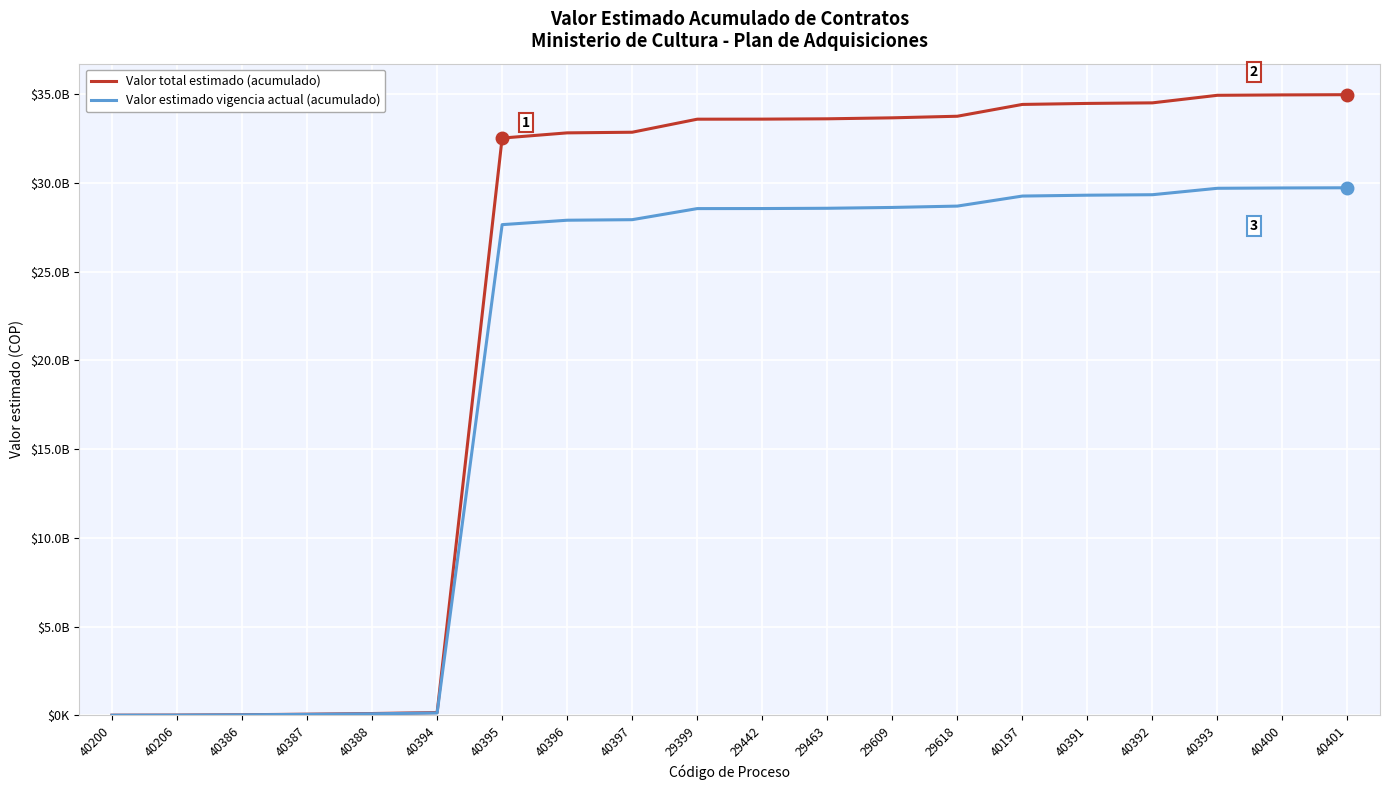

True or false: Valor estimado vigencia actual (acumulado) and Valor total estimado (acumulado) cross at least once.

False